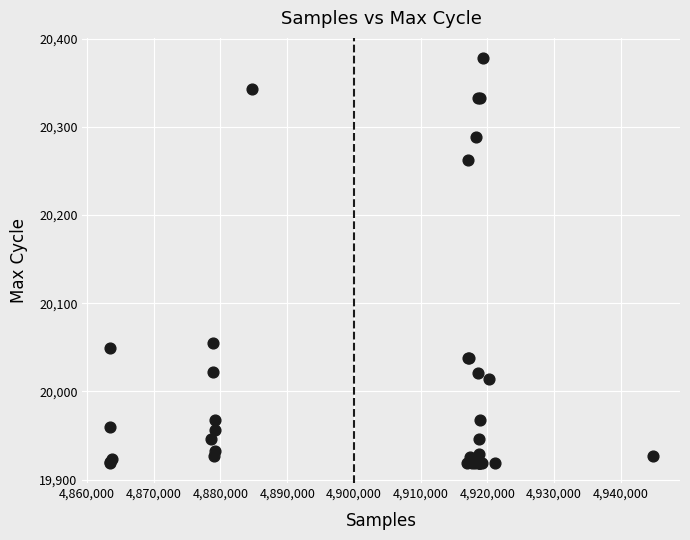

What Y value in the scatter plot is closest to 20148?

20055